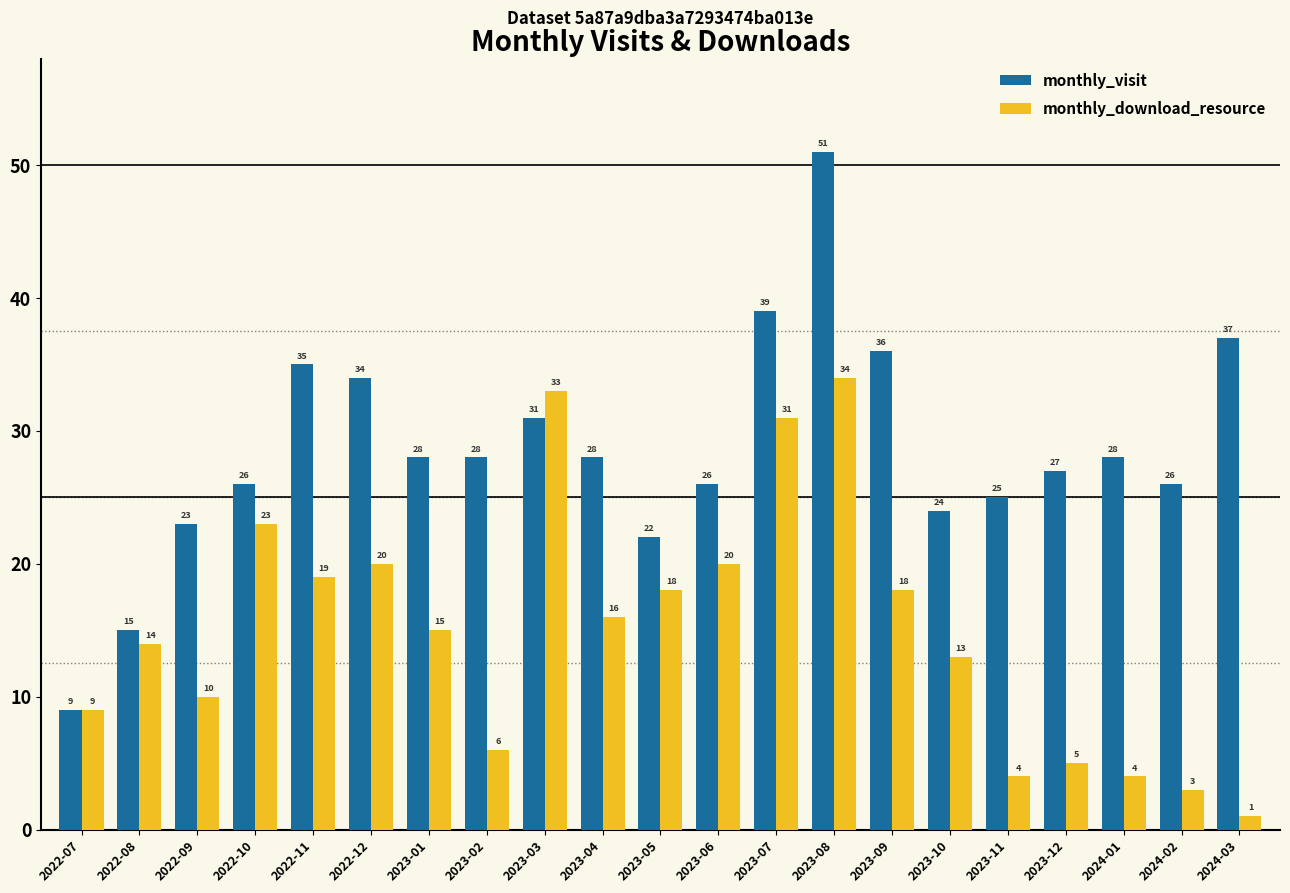

Which category has the highest value in the monthly_visit series?

2023-08